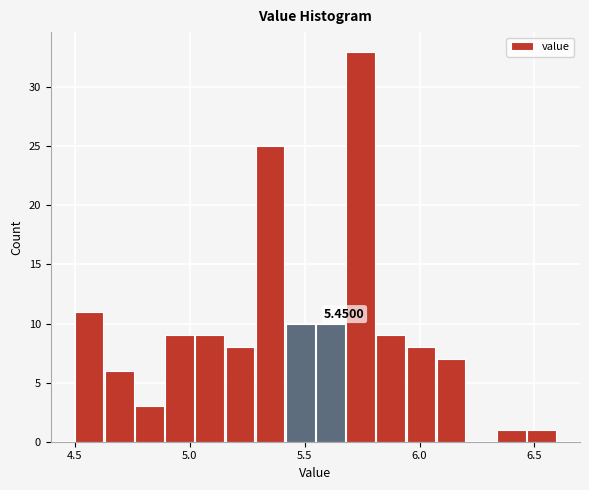

Read against the x-axis, roughly where is the centre of the tallest bar?

5.75